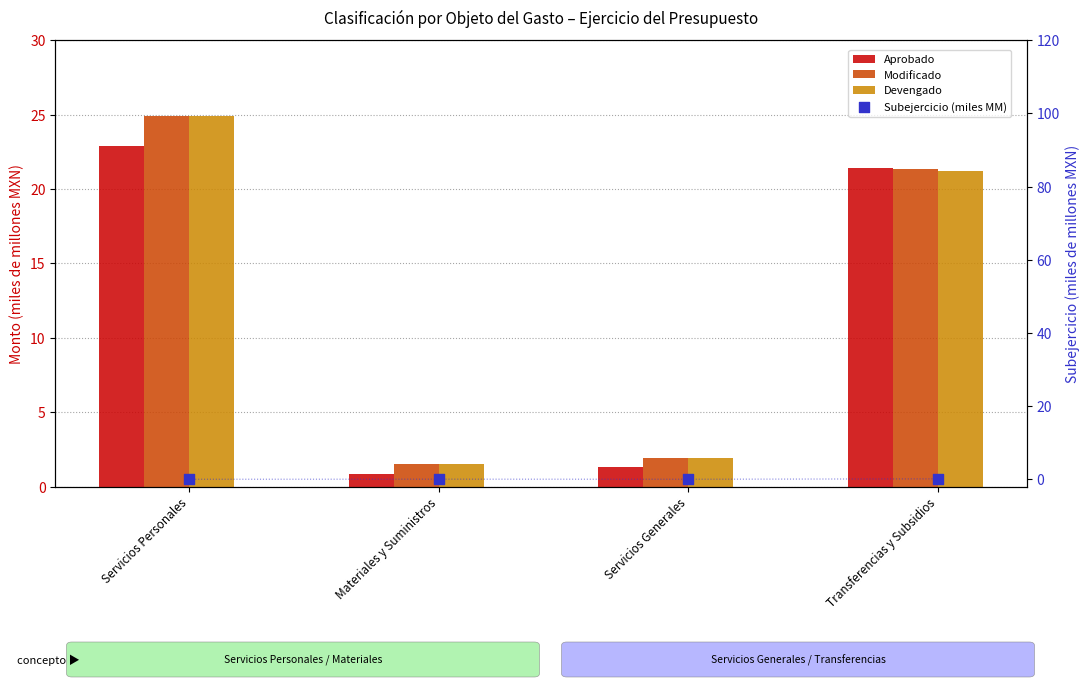

Which series reaches the maximum Y coordinate?

Modificado